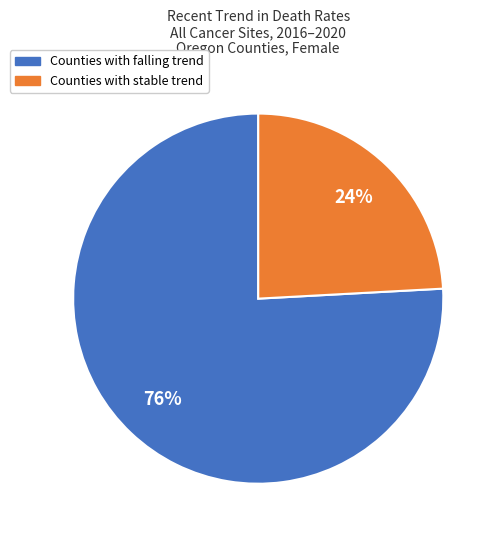

Does any single category account for the majority?

Yes